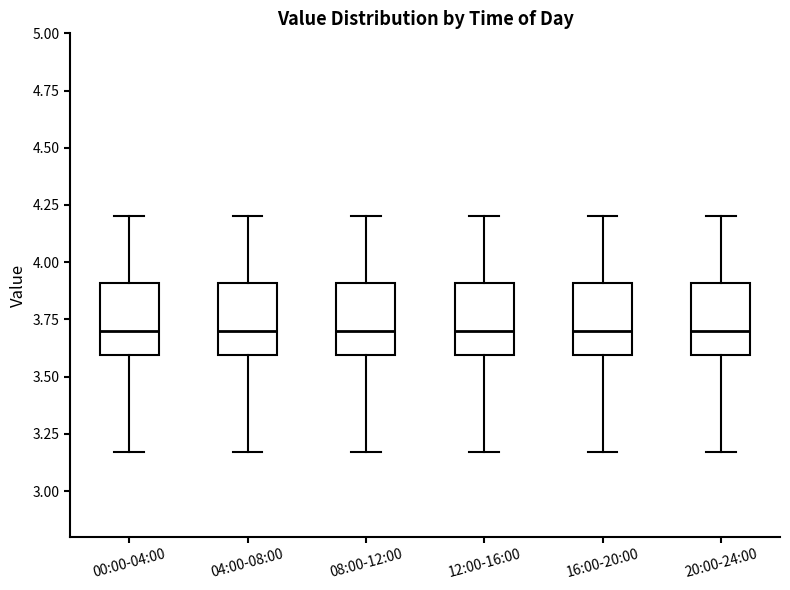

Reading left to right, read every box against the y-axis: the position of its median line, the range the box covers, and the ends of its whiskers. The values are not printed on the chart, so give them approximately, as read against the axis.

00:00-04:00: median 3.70, box 3.60 to 3.90, whiskers 3.15 to 4.20
04:00-08:00: median 3.70, box 3.60 to 3.90, whiskers 3.15 to 4.20
08:00-12:00: median 3.70, box 3.60 to 3.90, whiskers 3.15 to 4.20
12:00-16:00: median 3.70, box 3.60 to 3.90, whiskers 3.15 to 4.20
16:00-20:00: median 3.70, box 3.60 to 3.90, whiskers 3.15 to 4.20
20:00-24:00: median 3.70, box 3.60 to 3.90, whiskers 3.15 to 4.20